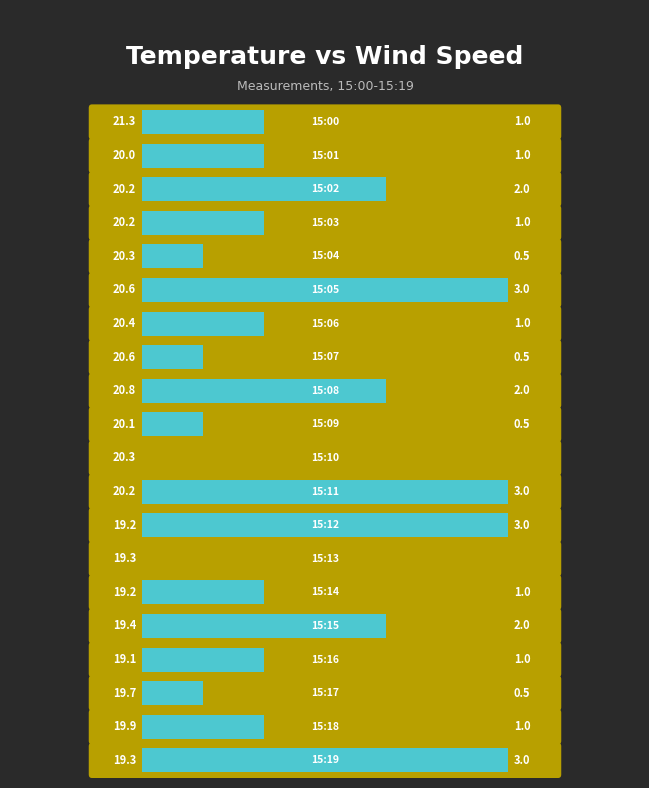

Where is Wind Speed nearest to the value 1?

15:00